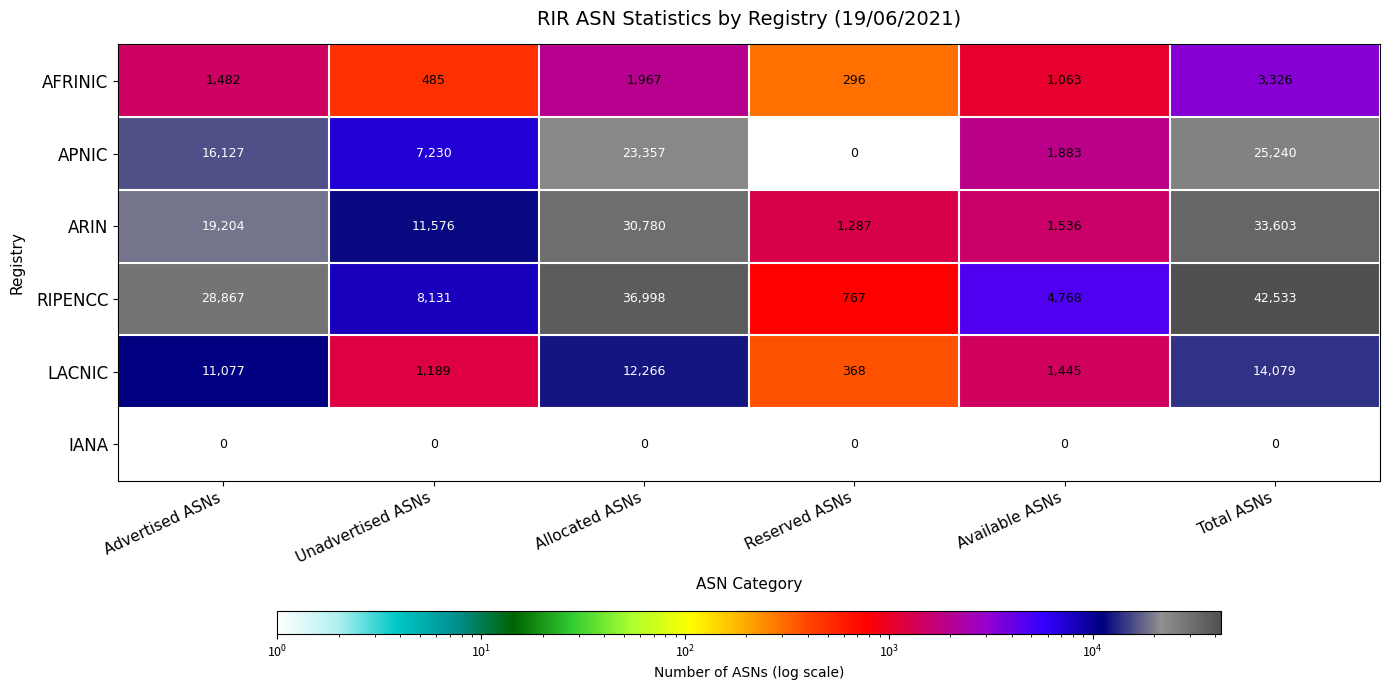

At which category is the sum across all series the highest?

Total ASNs